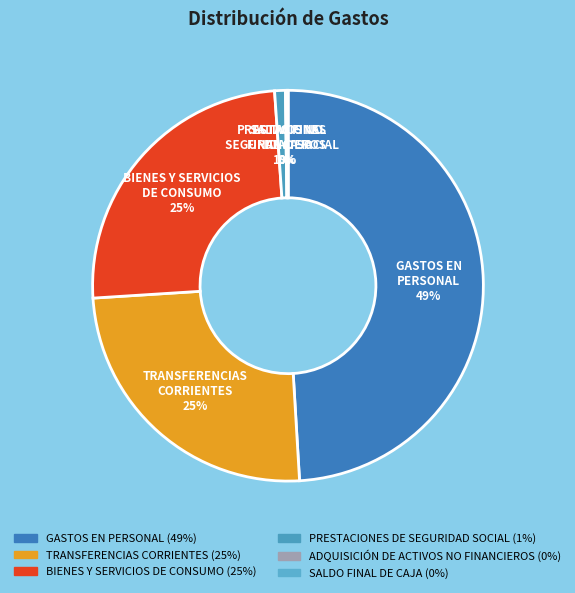

Rank the categories by value from lowest to highest.

SALDO FINAL DE CAJA, ADQUISICIÓN DE ACTIVOS NO FINANCIEROS, PRESTACIONES DE SEGURIDAD SOCIAL, BIENES Y SERVICIOS DE CONSUMO, TRANSFERENCIAS CORRIENTES, GASTOS EN PERSONAL